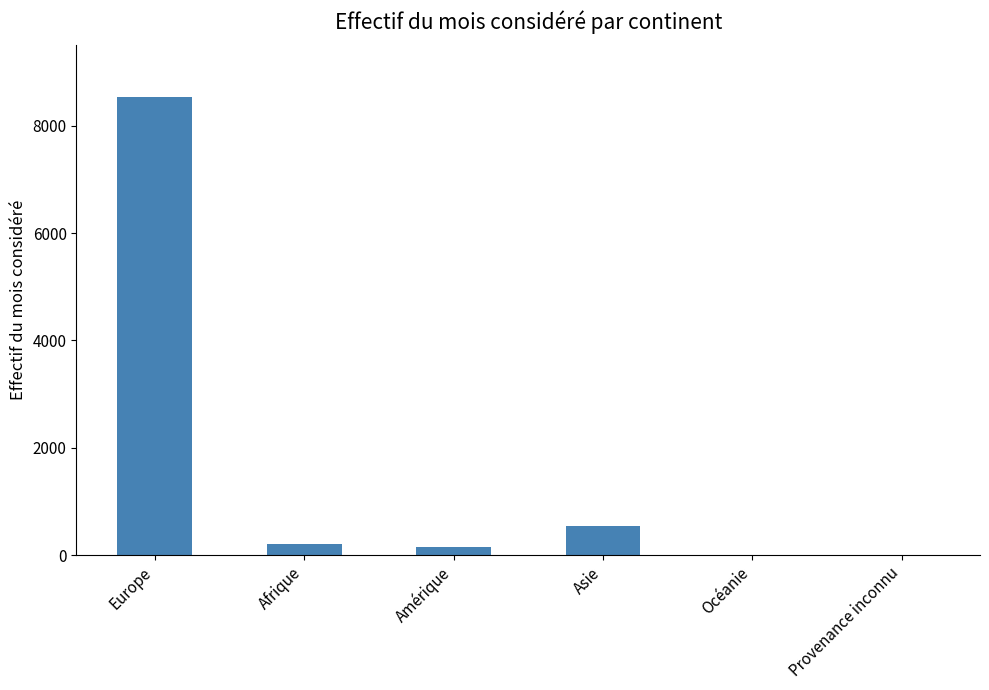

How many data points does each series have?

6